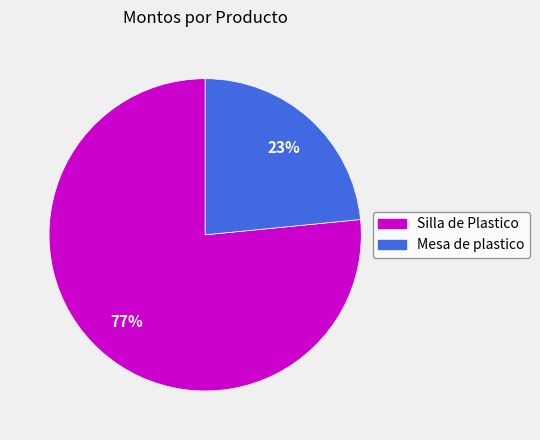

Which category has the smallest portion of the pie?

Mesa de plastico